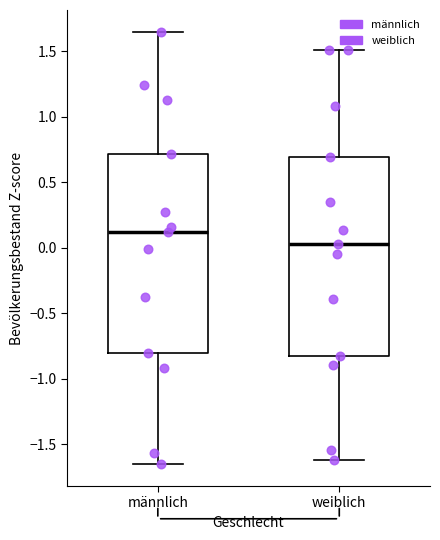

Reading left to right, transcribe this box plot: for each box, give where its median line is, the range the box spans, and where its two whiskers end, as read against the y-axis. The values are not printed on the chart, so give them approximately, as read against the axis.

männlich: median 0.10, box -0.80 to 0.70, whiskers -1.65 to 1.65
weiblich: median 0.05, box -0.85 to 0.70, whiskers -1.60 to 1.50